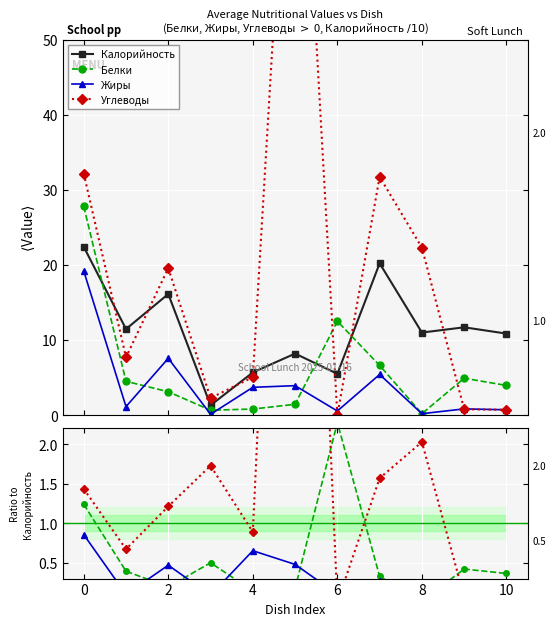

The Жиры series shows 0.5 at 2. True or false?

True